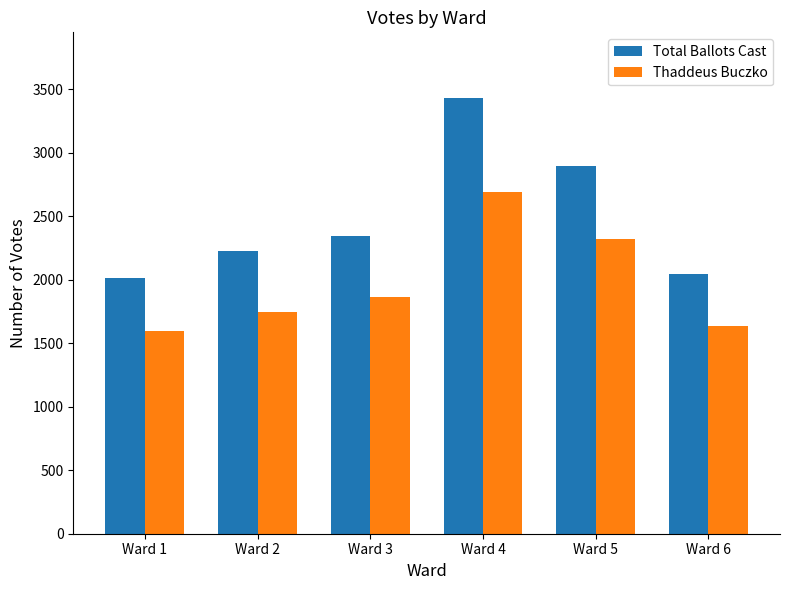

The Total Ballots Cast series shows 2229 at Ward 2. True or false?

True